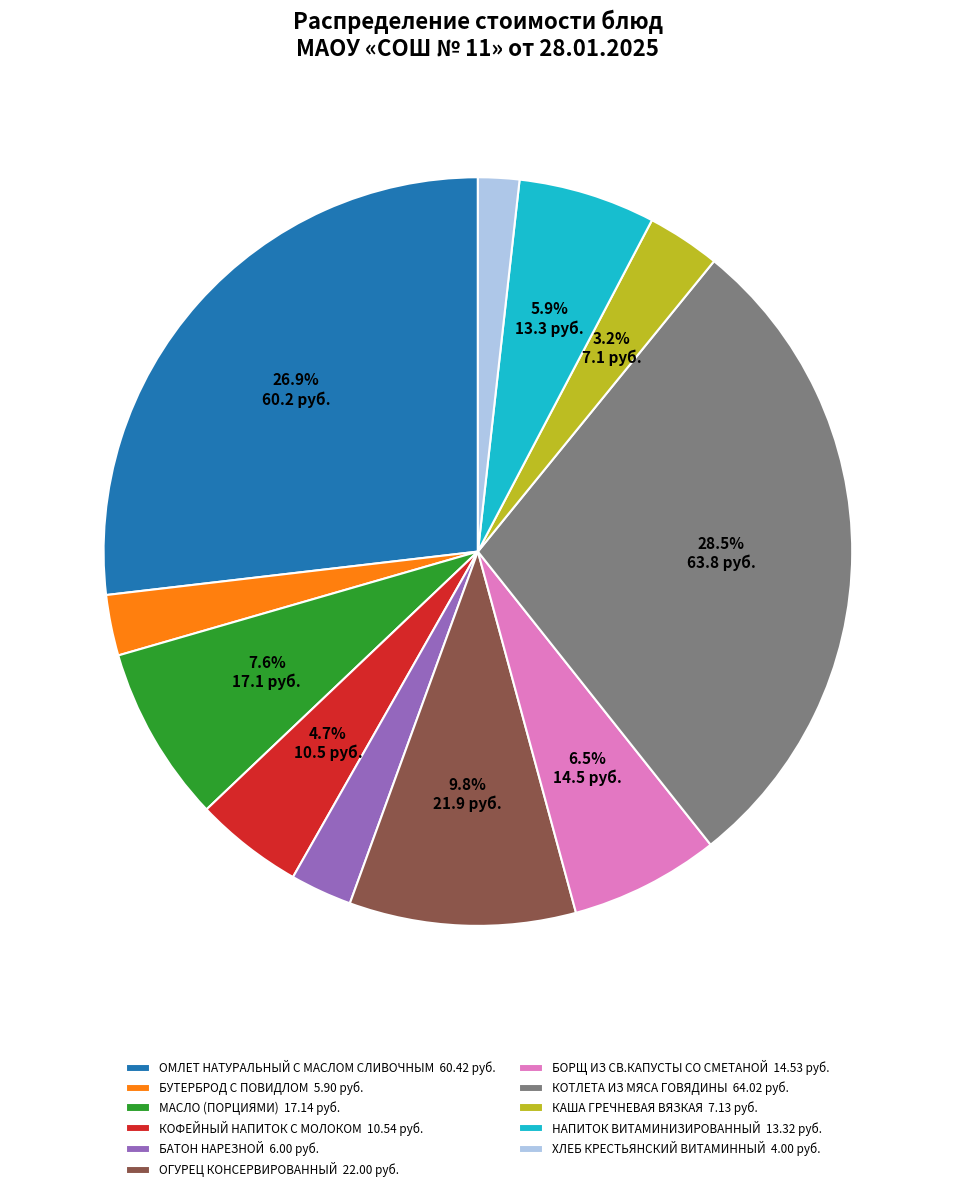

Which category has the smallest portion of the pie?

ХЛЕБ КРЕСТЬЯНСКИЙ ВИТАМИННЫЙ